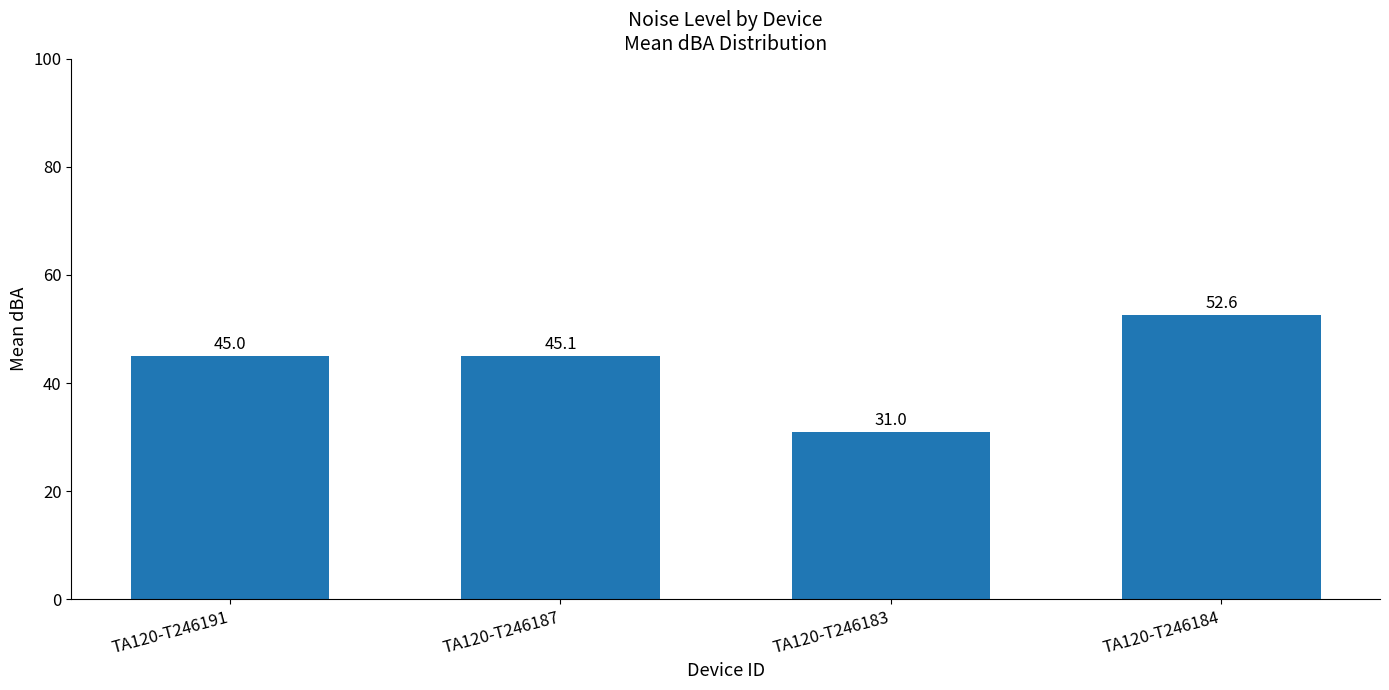

Does the chart contain any negative values?

No